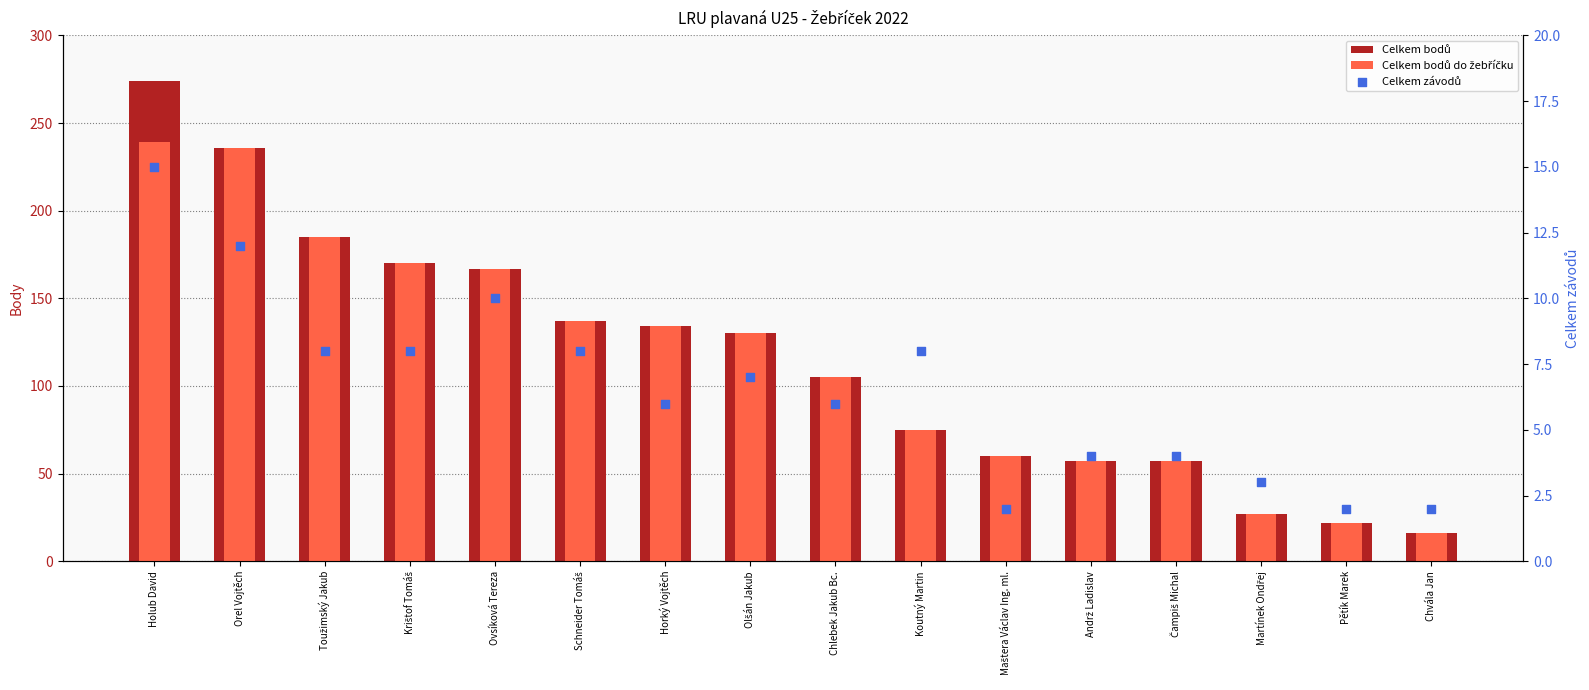

At how many categories does at least one series exceed 130?

7